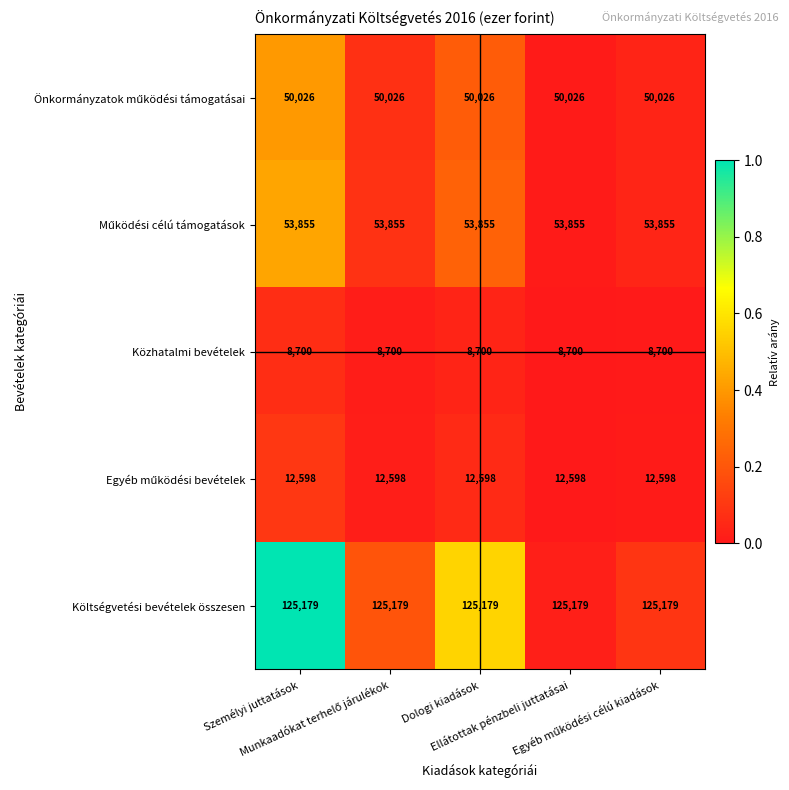

What is the minimum value for Közhatalmi bevételek?

8700